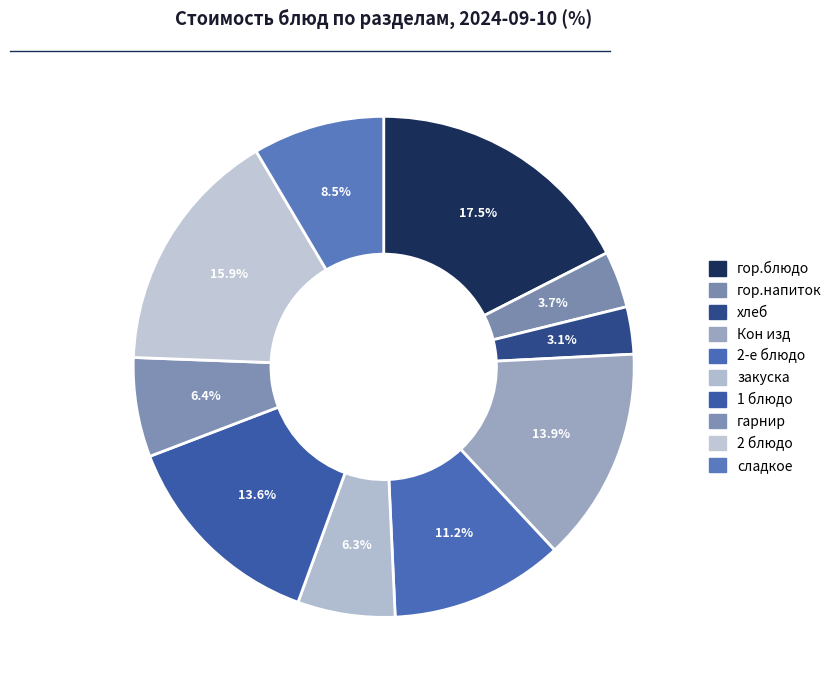

To the nearest percent, what is the average slice percentage?

10%